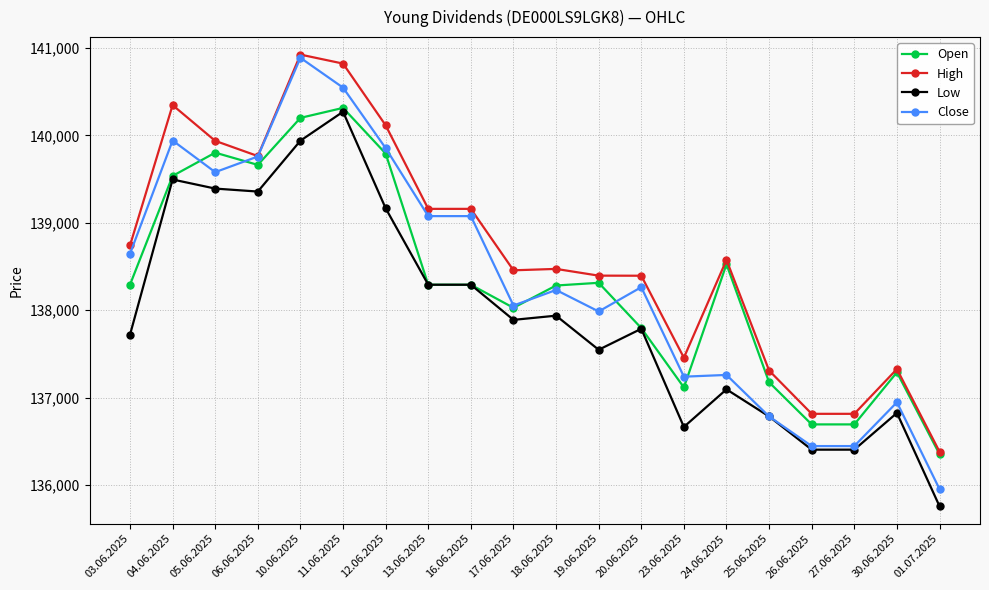

Which series has the widest spread of values?

Close